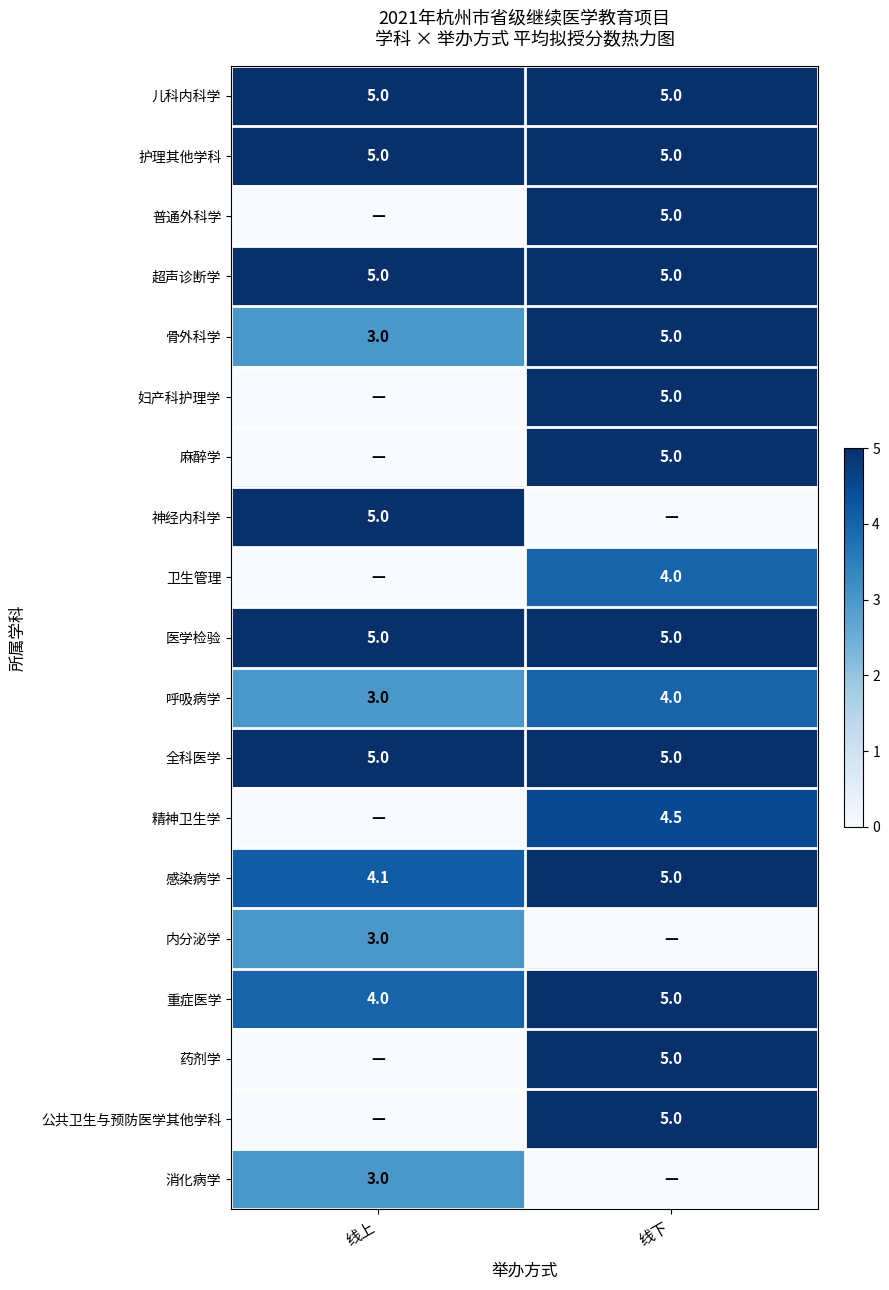

What is the total value across all series at 线上?

50.1